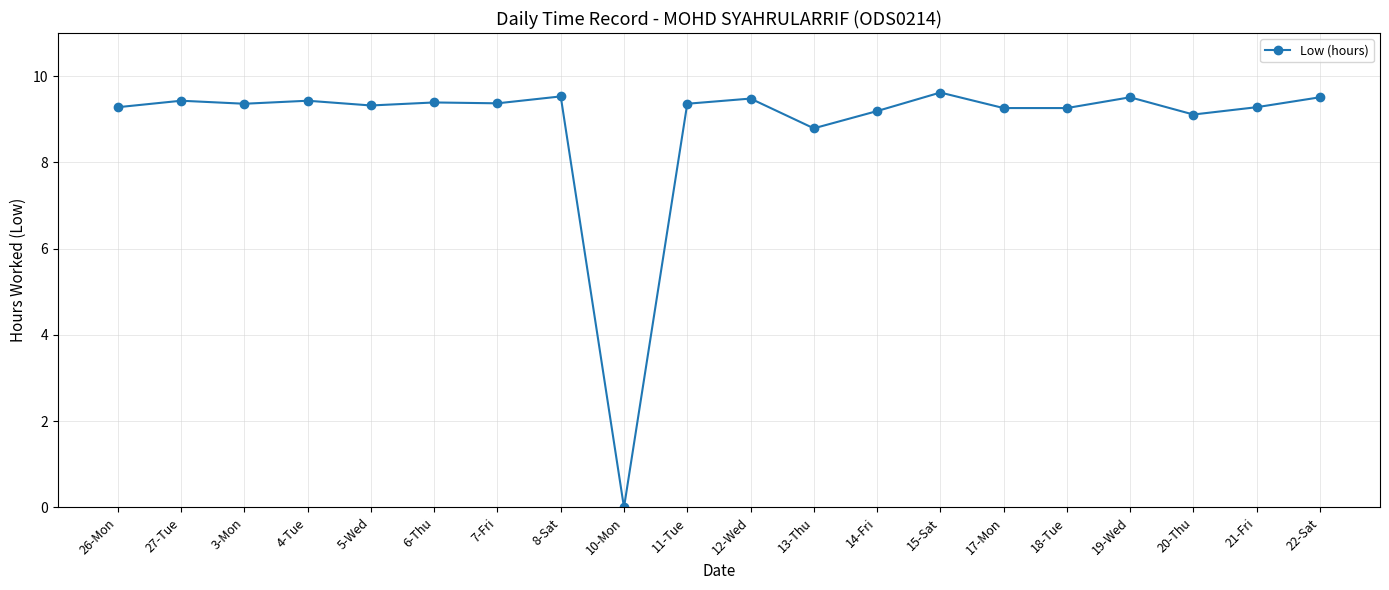

What is the difference between the values at 12-Wed and 17-Mon?

0.2